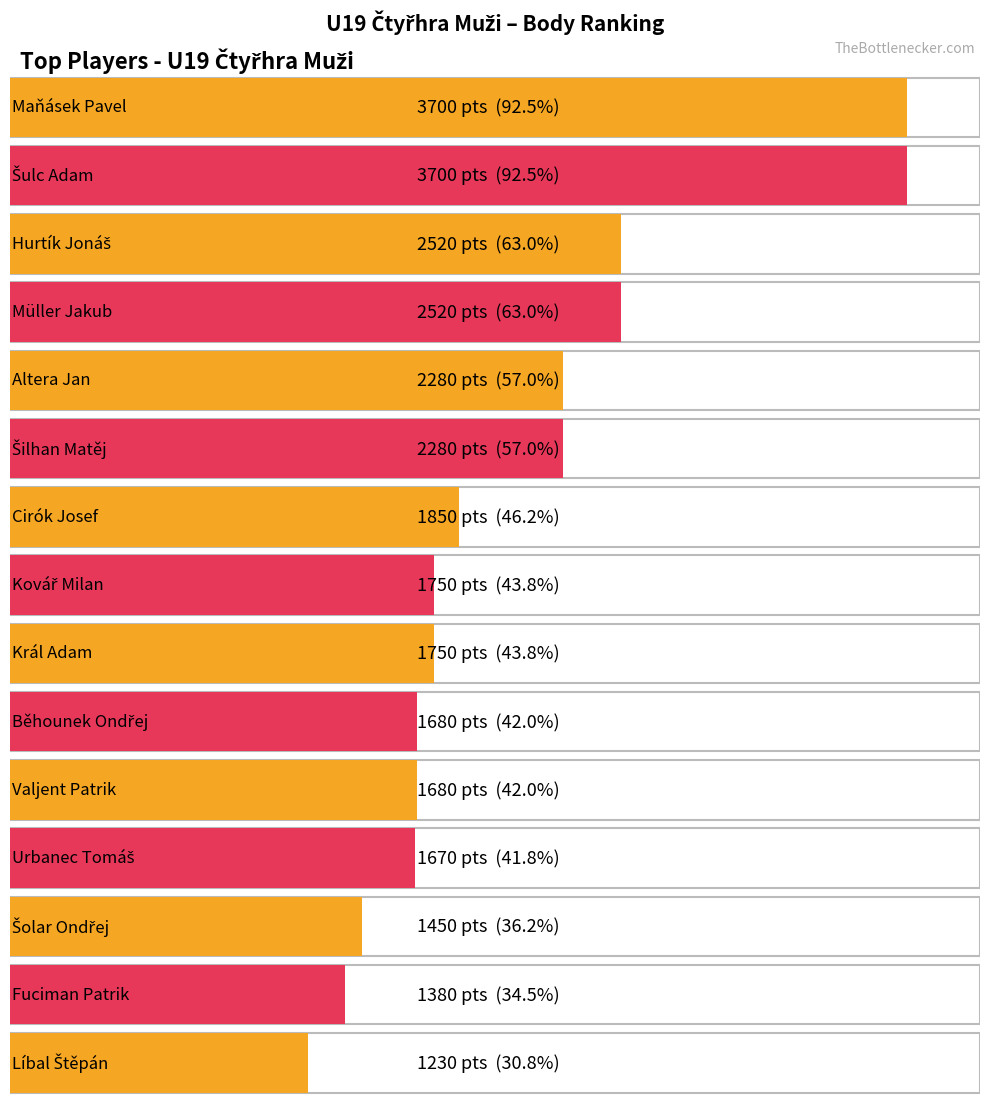

Reading left to right, transcribe all the data shown in this chart.

3700	3700	2520	2520	2280	2280	1850	1750	1750	1680	1680	1670	1450	1380	1230